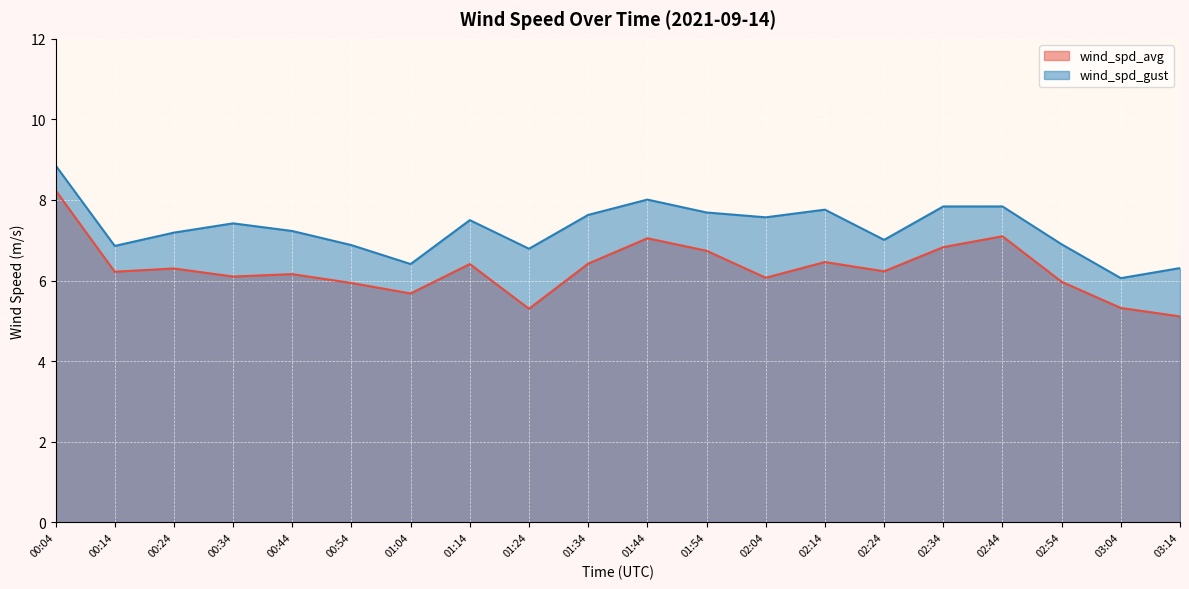

At how many categories does at least one series exceed 7?

13